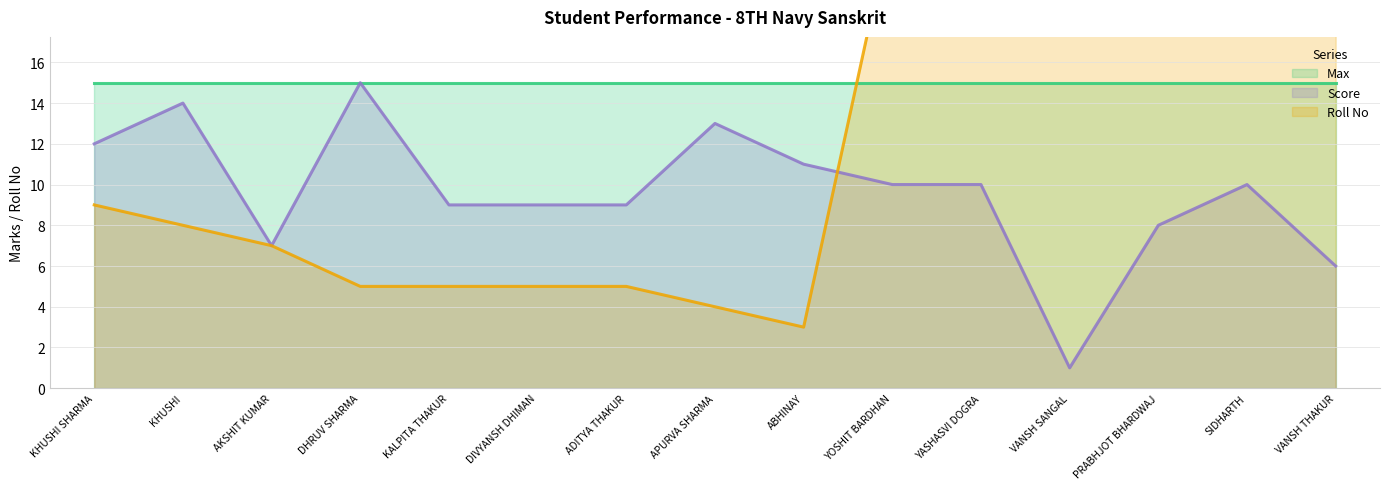

Which category has the highest value in the Score series?

DHRUV SHARMA